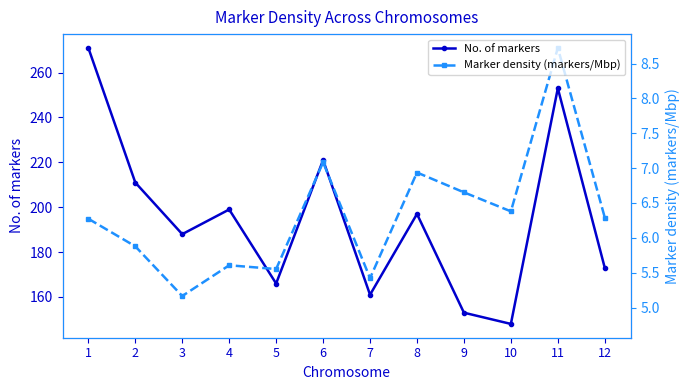

Which has a higher value, 4 or 2?

2